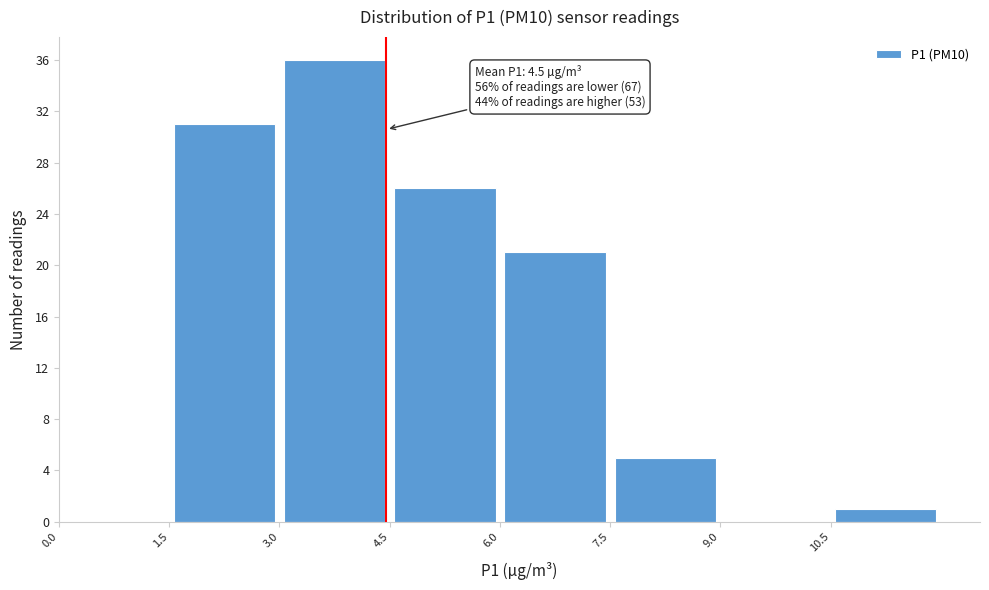

Which range on the x-axis has the tallest bar?

3.0 to 4.5